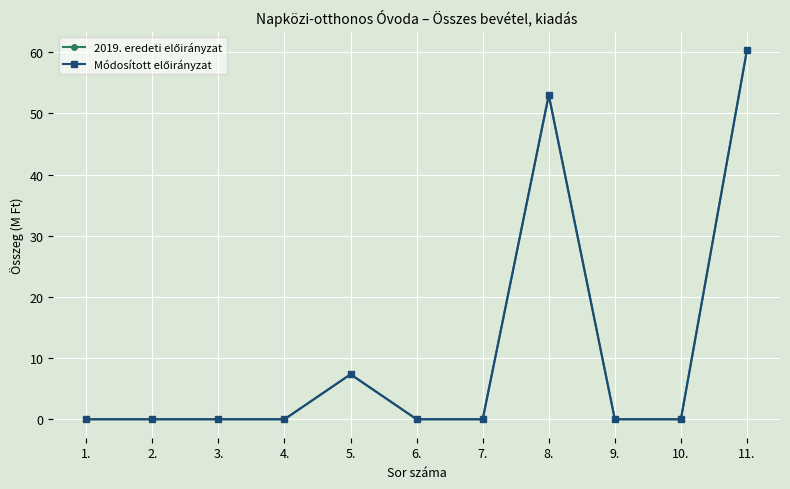

Reading left to right, list all the values displayed in this chart.

2019. eredeti előirányzat: 0.0	0.0	0.0	0.0	7.3	0.0	0.0	53.0	0.0	0.0	60.4
Módosított előirányzat: 0.0	0.0	0.0	0.0	7.3	0.0	0.0	53.0	0.0	0.0	60.4